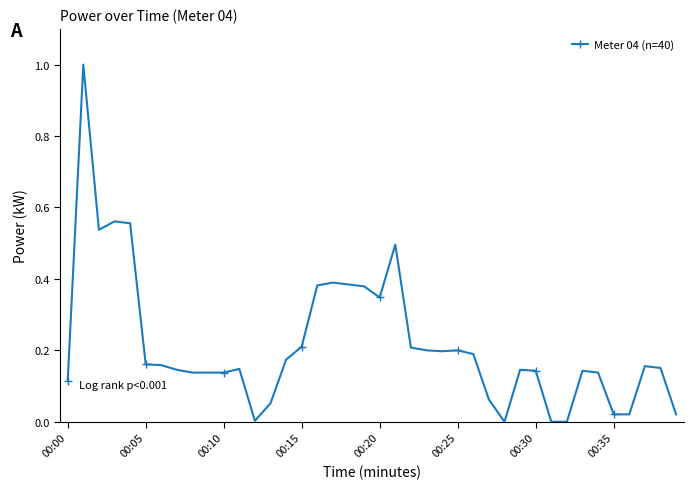

True or false: there are more than 1 points higher than both neighbors.

True